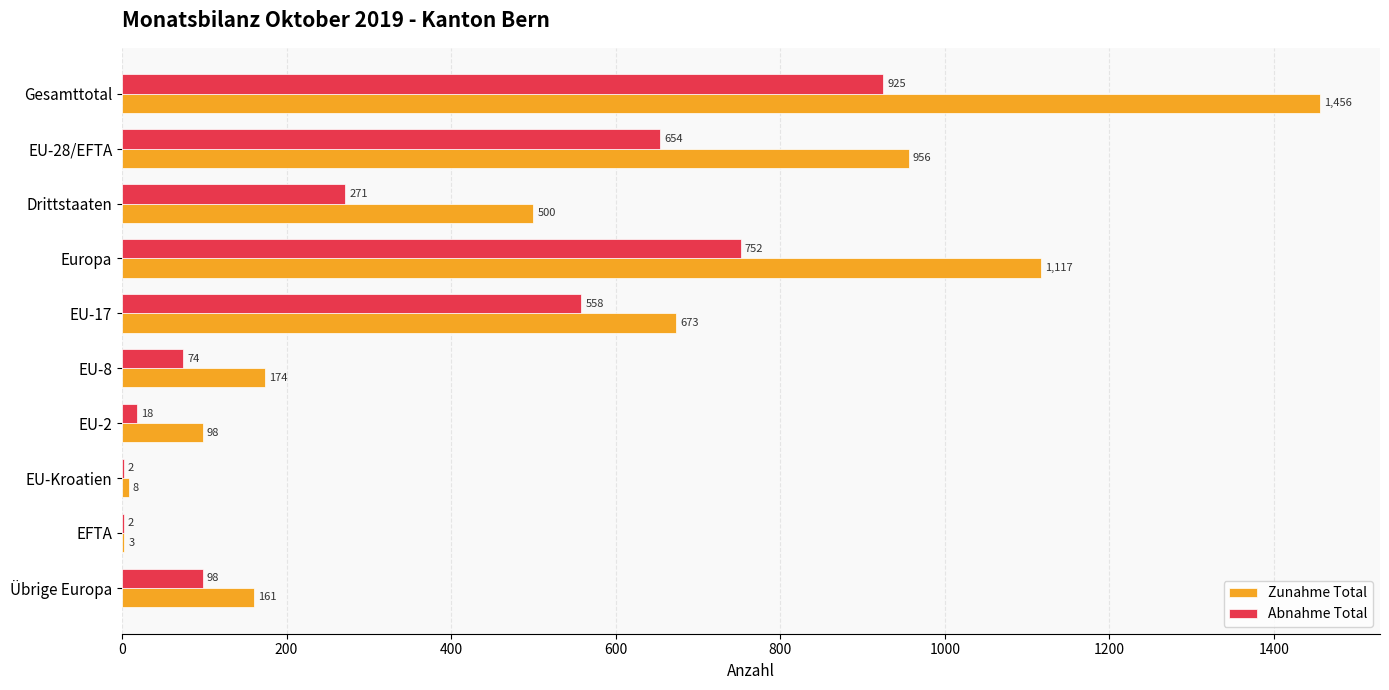

What is the sum of all Zunahme Total values?

5146